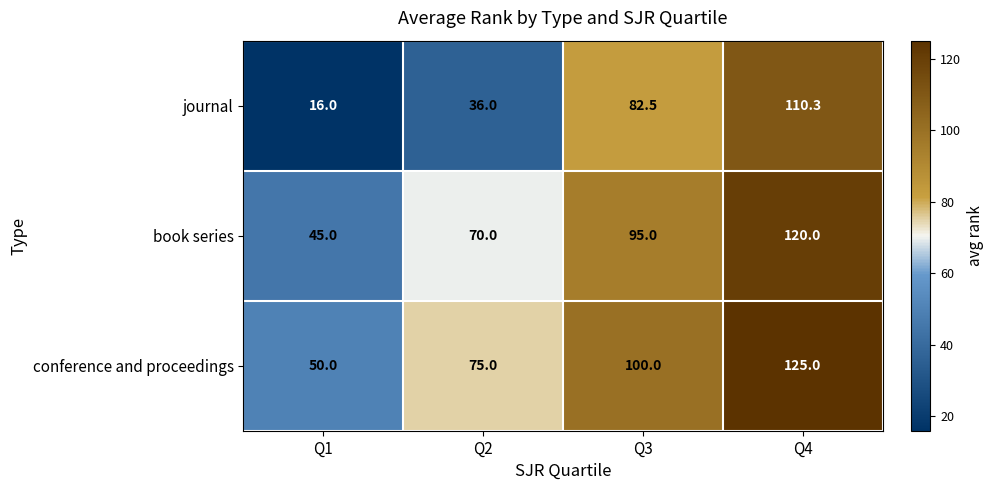

Reading left to right, list all the values displayed in this chart.

journal: 16.0	36.0	82.5	110.3
book series: 45.0	70.0	95.0	120.0
conference and proceedings: 50.0	75.0	100.0	125.0